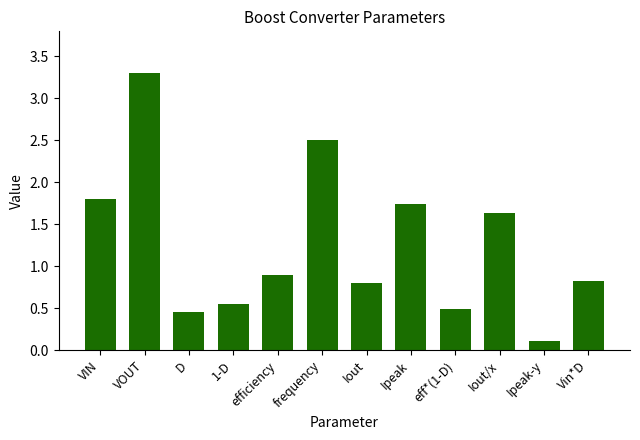

What is the label of the 5th bar from the left?

efficiency